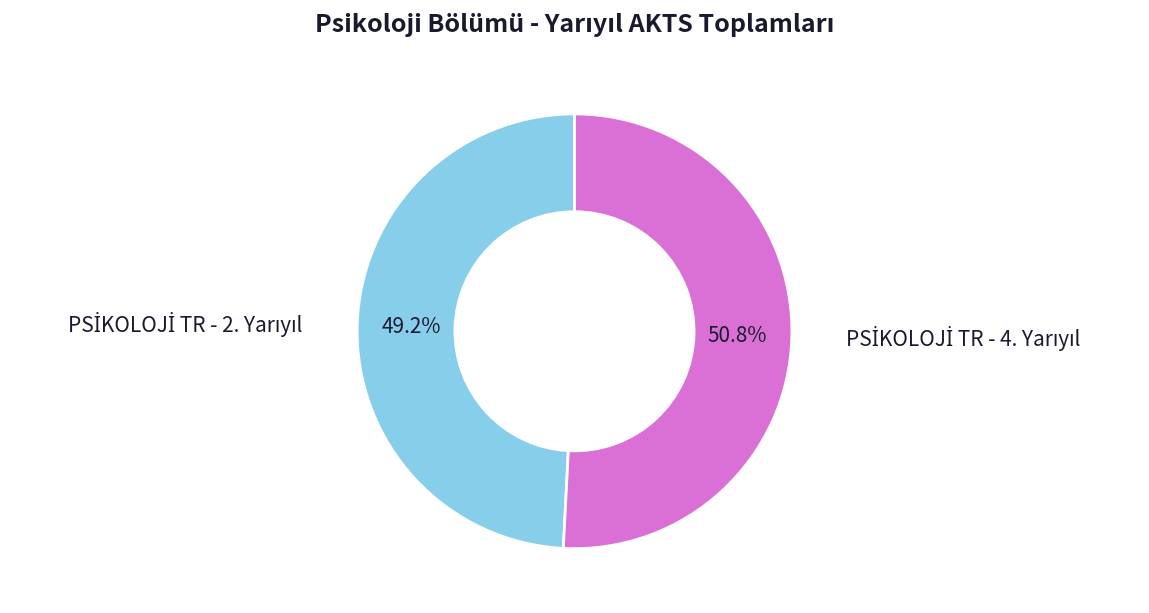

Is there a majority slice in this chart?

Yes